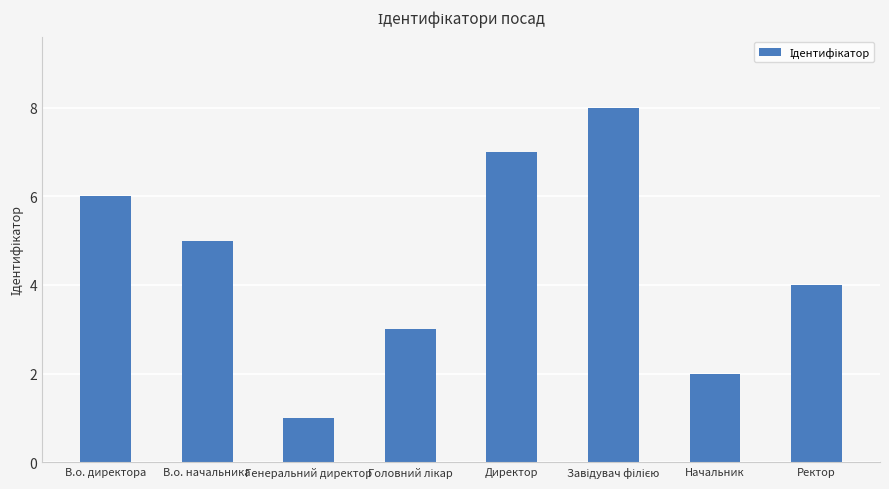

The value at Ректор is 2. True or false?

False